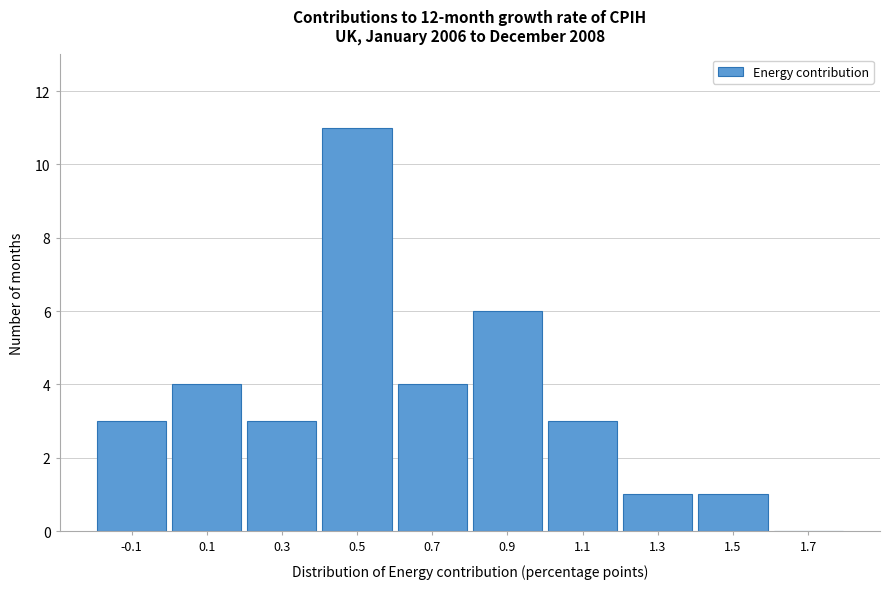

Reading left to right, transcribe all the data shown in this chart.

-0.1=3	0.1=4	0.3=3	0.5=11	0.7=4	0.9=6	1.1=3	1.3=1	1.5=1	1.7=0